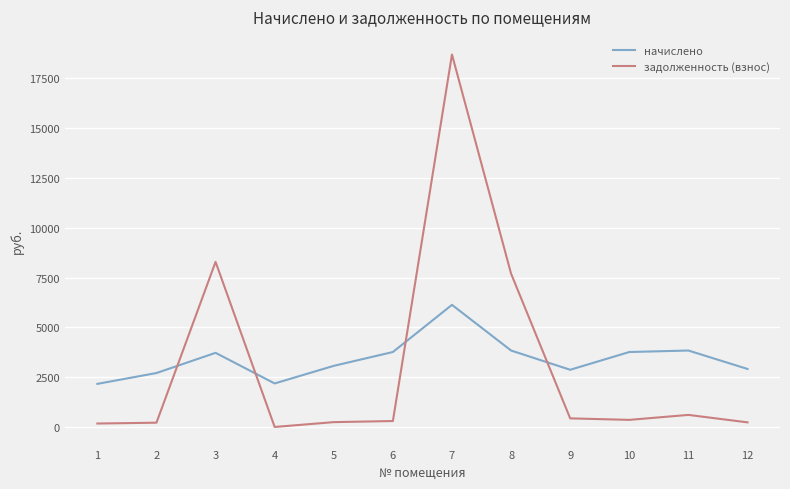

Does the chart have visible grid lines?

Yes